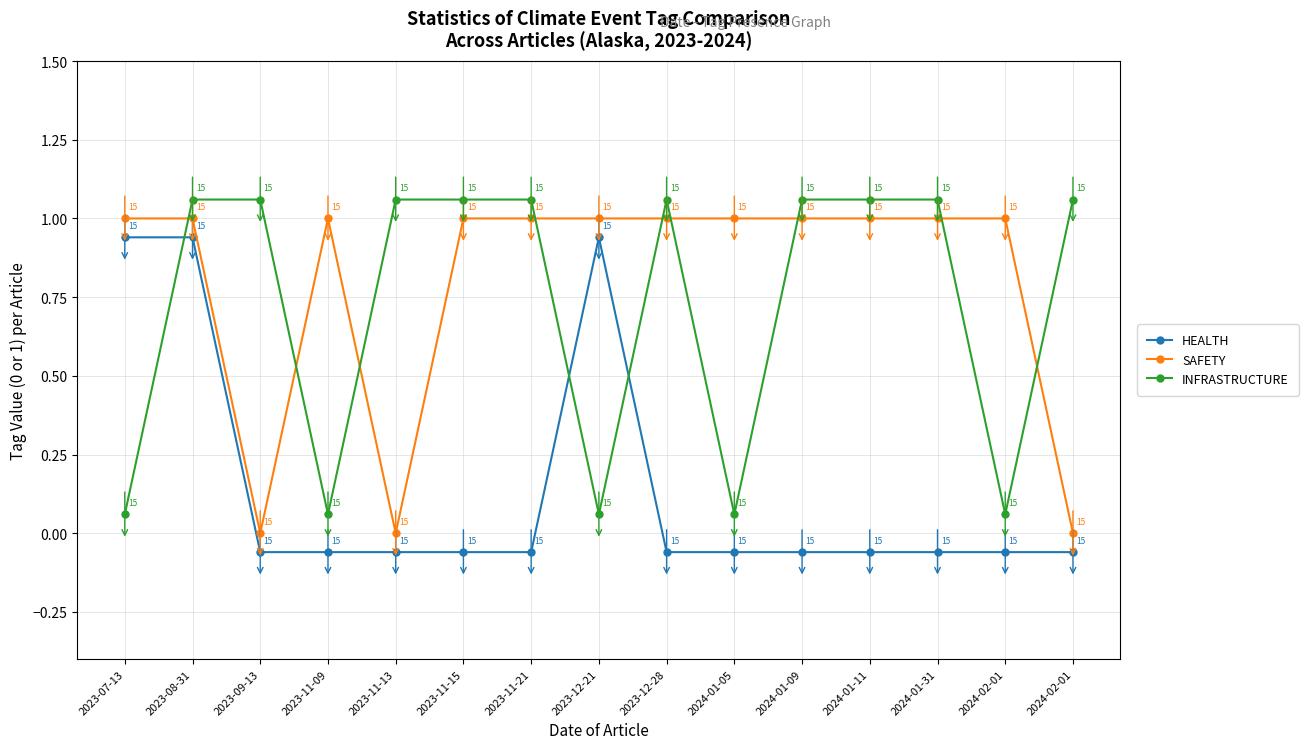

Is the value of SAFETY at 2024-01-11 greater than the value of INFRASTRUCTURE at 2023-12-28?

No